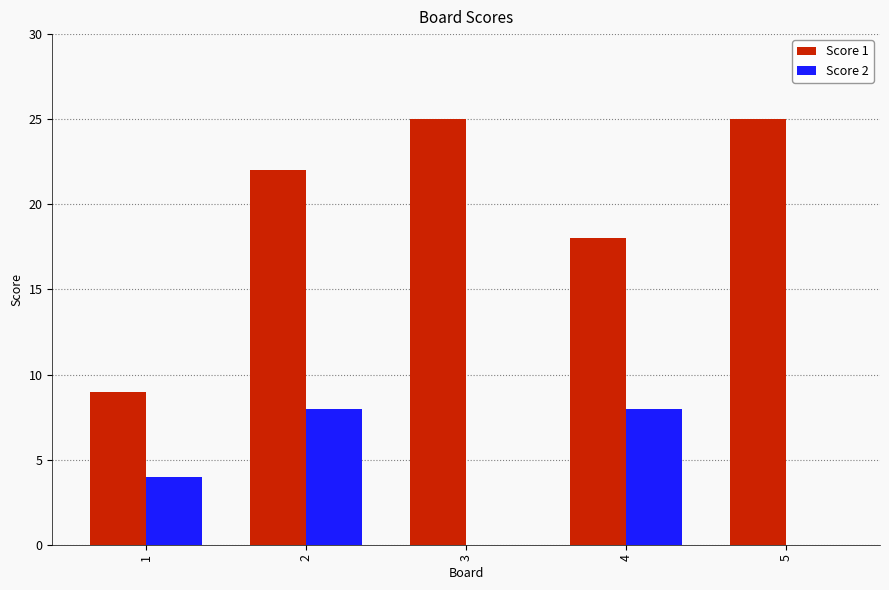

Count the Score 1 values in the range 18 to 25.

4